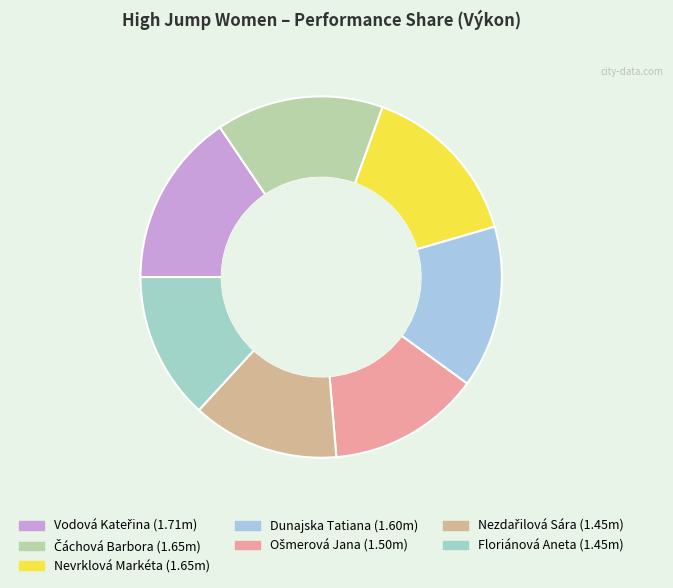

Count the number of slices in the pie.

7